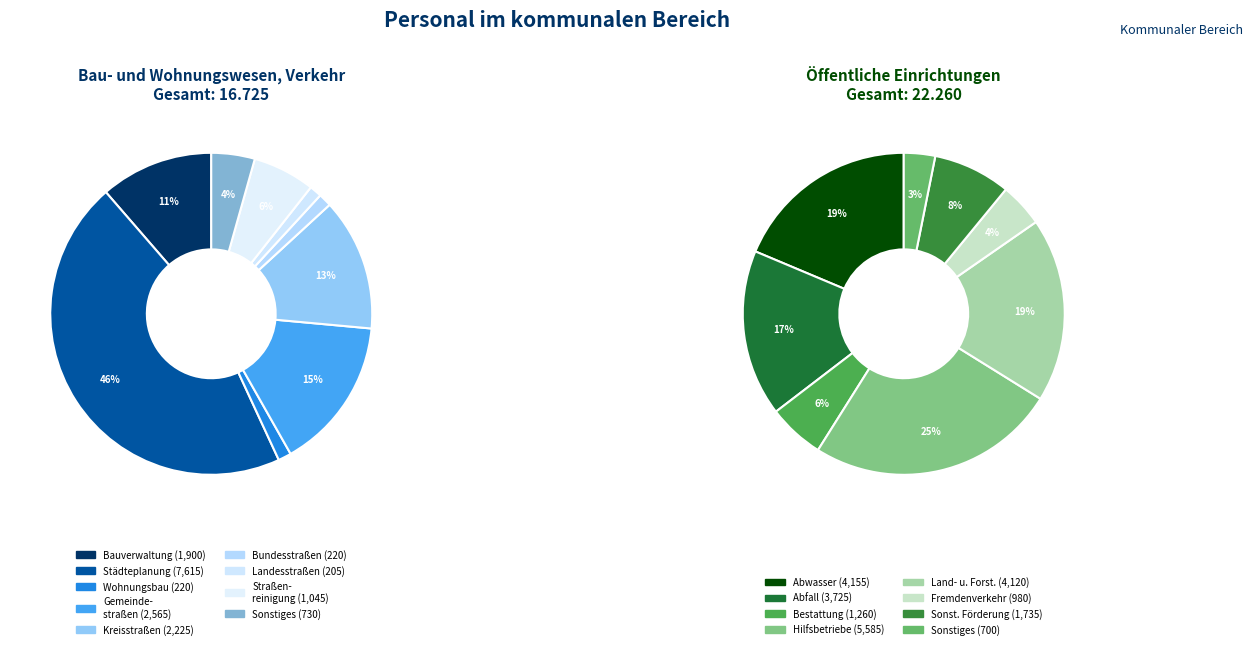

Count the number of slices in the pie.

9